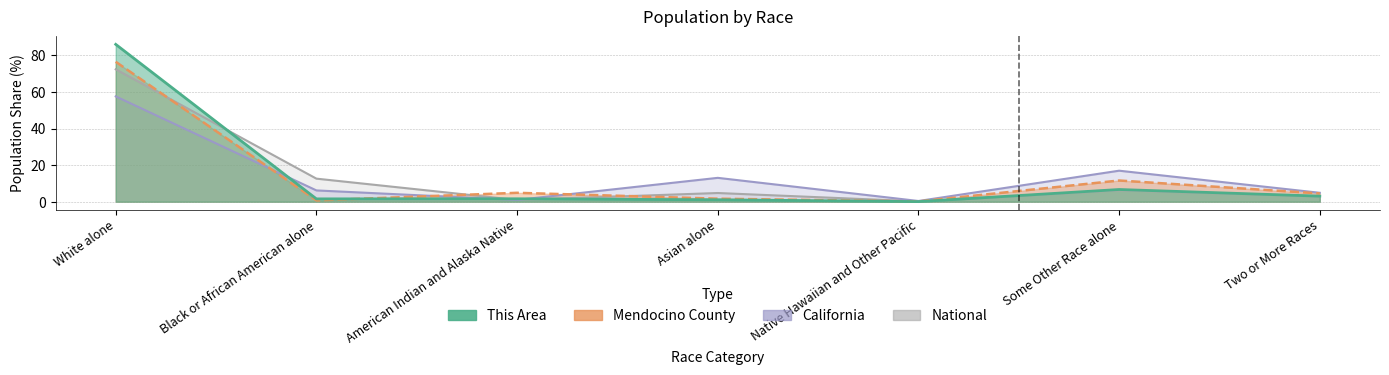

What is the value of the California point at the 7th from the left?

4.9